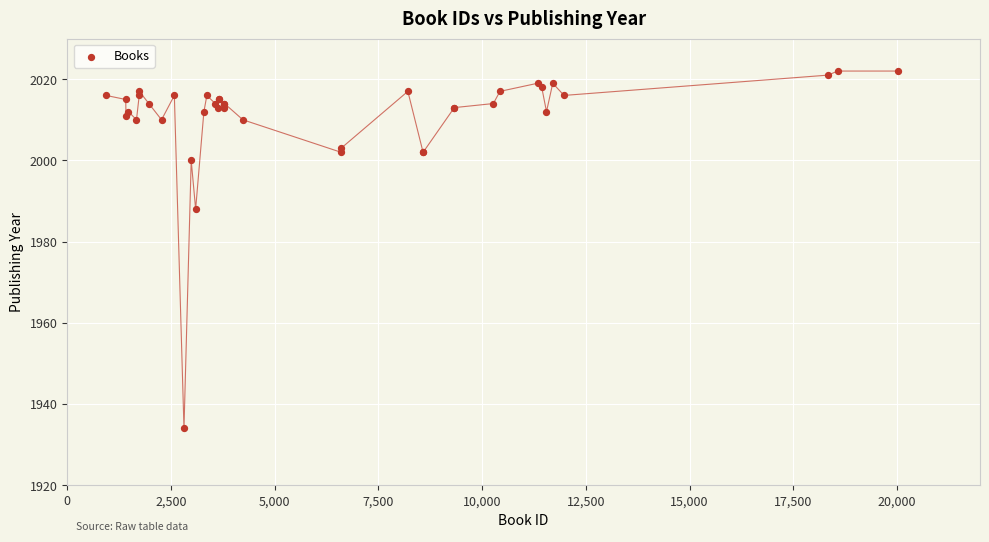

What Y value in the scatter plot is closest to 1978?

1988